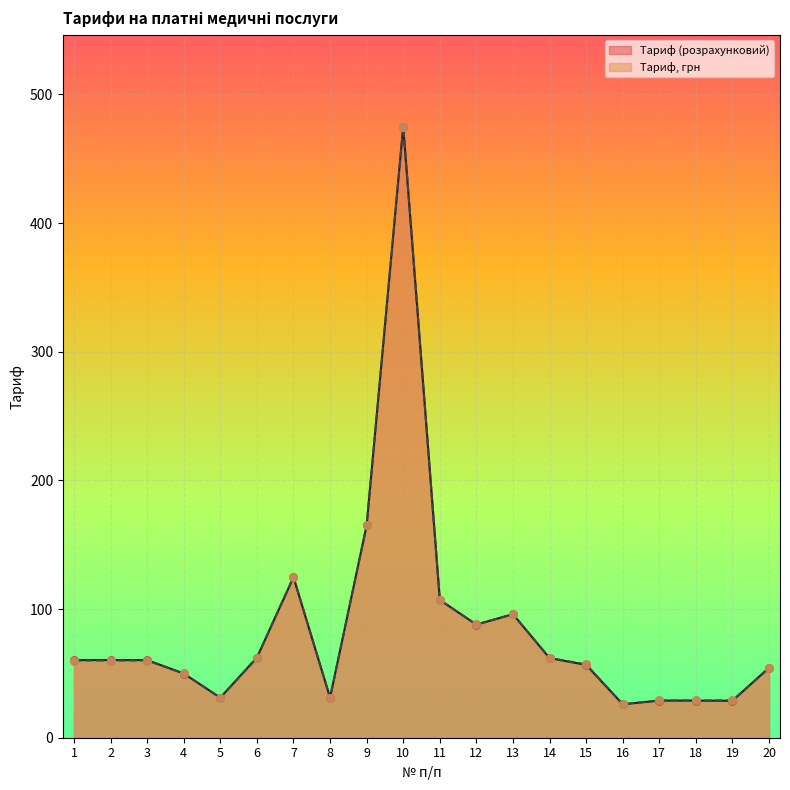

What are all the series names shown in the legend?

Тариф (розрахунковий), Тариф, грн